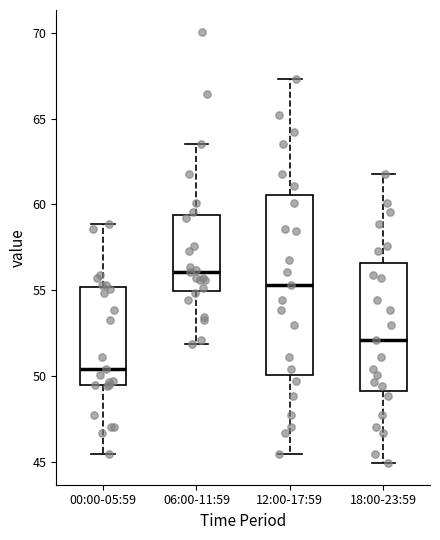

Reading left to right, read every box against the y-axis: the position of its median line, the range the box covers, and the ends of its whiskers. The values are not printed on the chart, so give them approximately, as read against the axis.

00:00-05:59: median 50.5, box 49.5 to 55.0, whiskers 45.5 to 59.0
06:00-11:59: median 56.0, box 55.0 to 59.5, whiskers 52.0 to 63.5
12:00-17:59: median 55.5, box 50.0 to 60.5, whiskers 45.5 to 67.5
18:00-23:59: median 52.0, box 49.0 to 56.5, whiskers 45.0 to 62.0